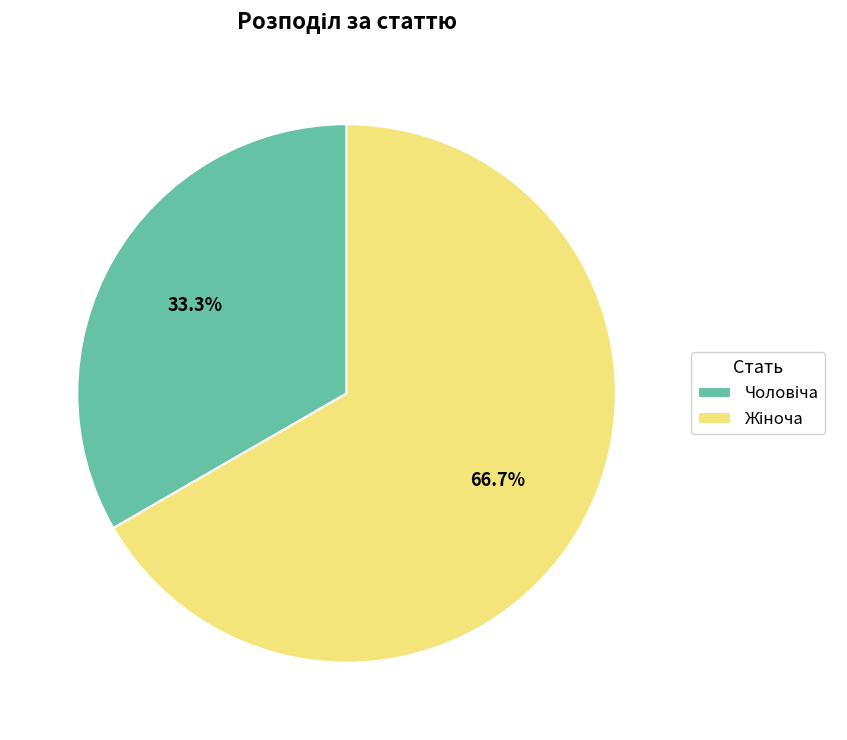

Does any single category account for the majority?

Yes